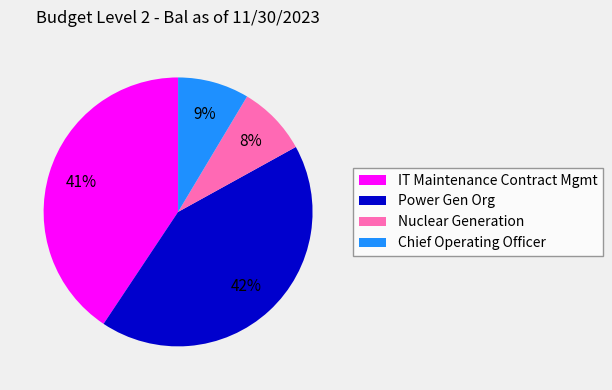

Is there a majority slice in this chart?

No